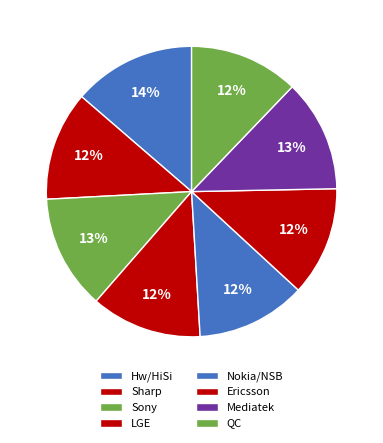

To the nearest percent, what is the difference between the QC and Hw/HiSi slice percentages?

1%